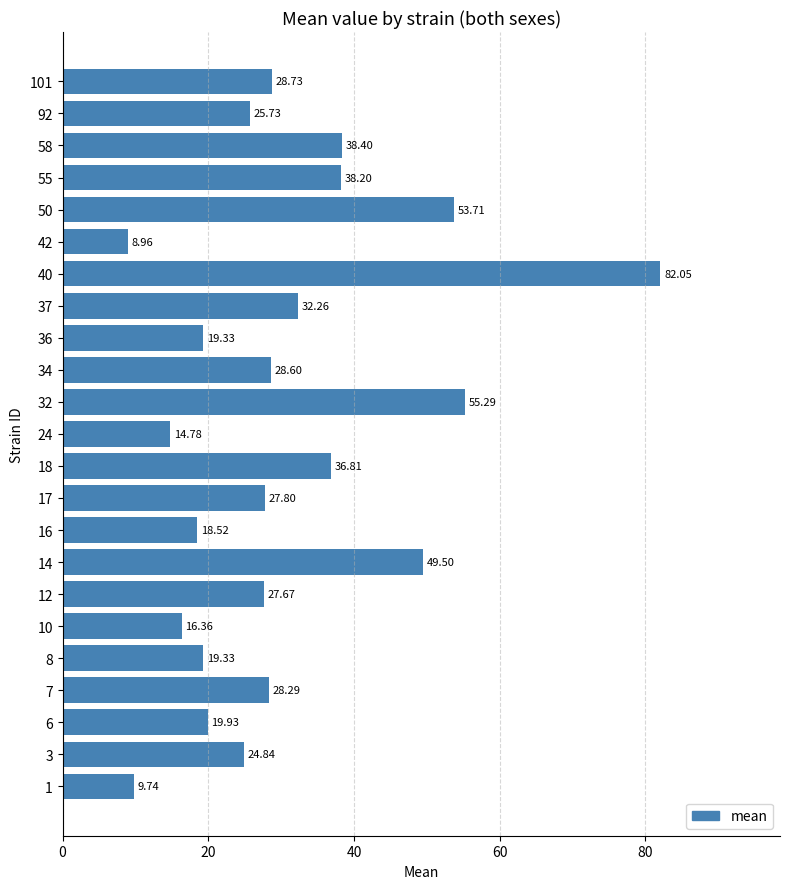

What is the difference between the maximum and minimum values?

73.1